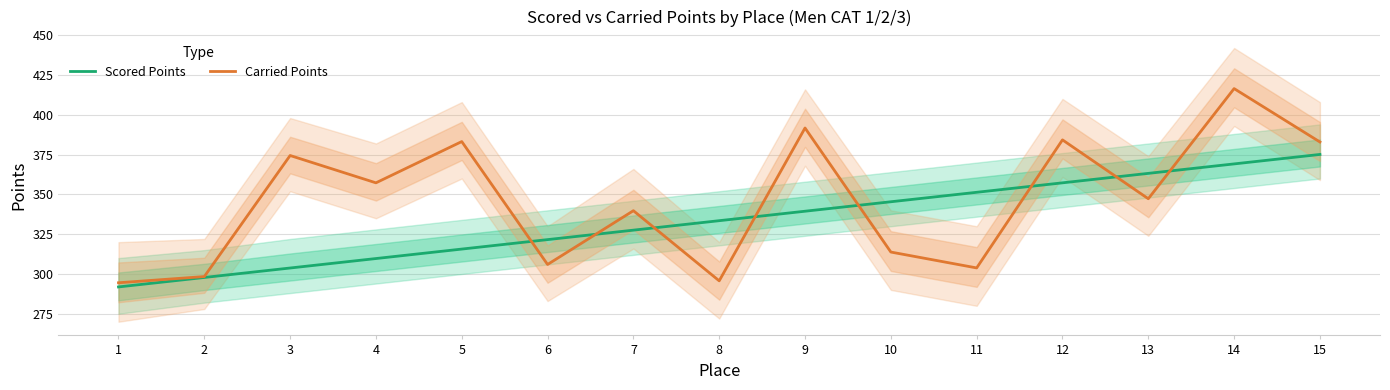

Is the value of Scored Points at 12 greater than the value of Carried Points at 1?

Yes